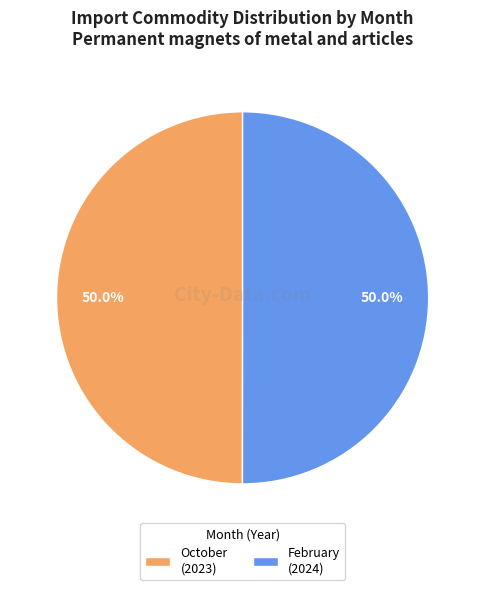

How much of the chart is everything except February?

50.0%